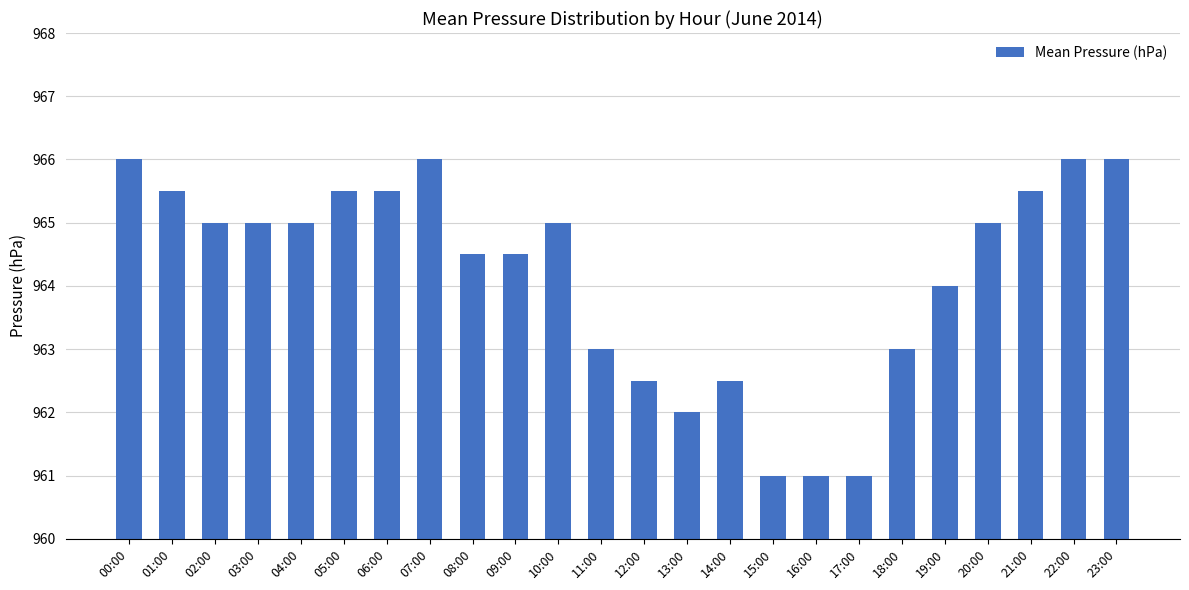

Reading left to right, what are all the values shown in this chart?

966.0	965.5	965.0	965.0	965.0	965.5	965.5	966.0	964.5	964.5	965.0	963.0	962.5	962.0	962.5	961.0	961.0	961.0	963.0	964.0	965.0	965.5	966.0	966.0